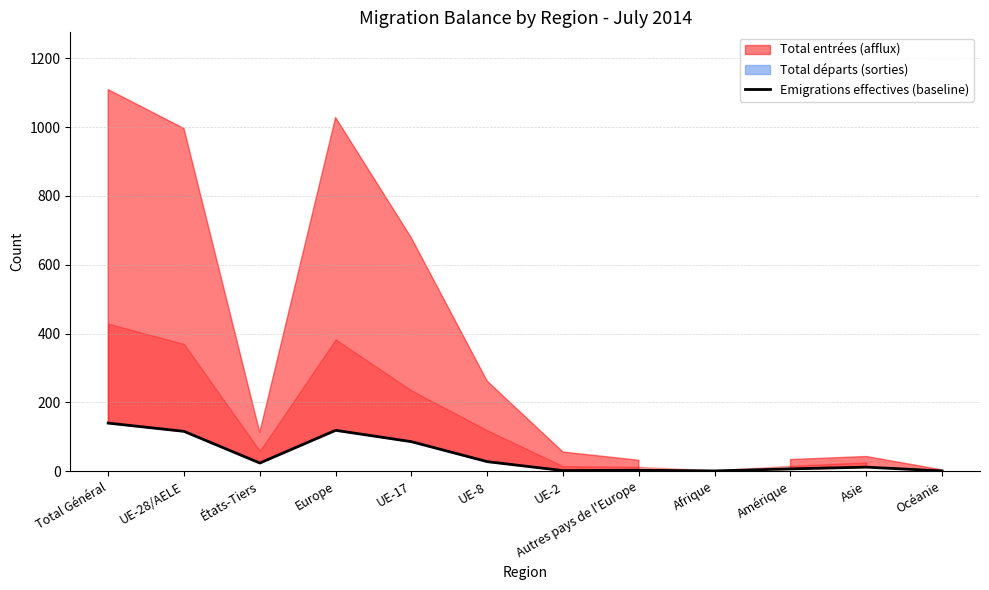

Reading right to left, extract all data points from this chart.

1	12	7	1	3	2	28	86	119	24	116	140